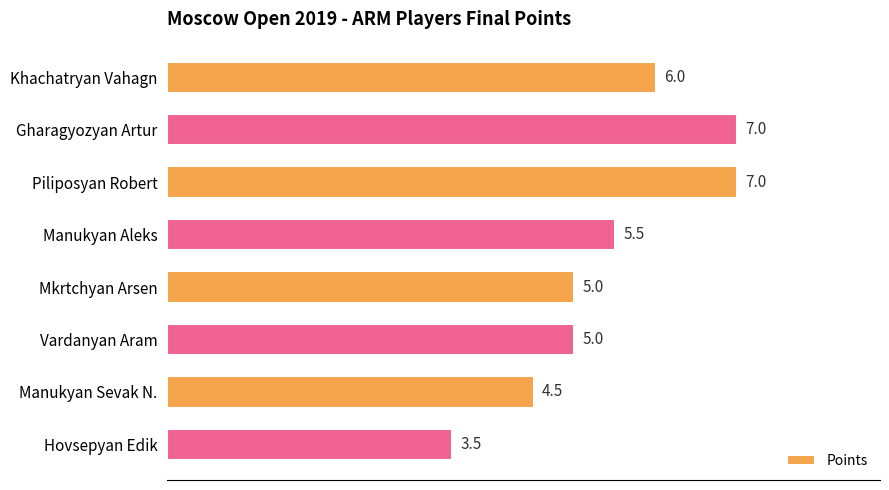

What is the sum of the values at Piliposyan Robert and Mkrtchyan Arsen?

12.0